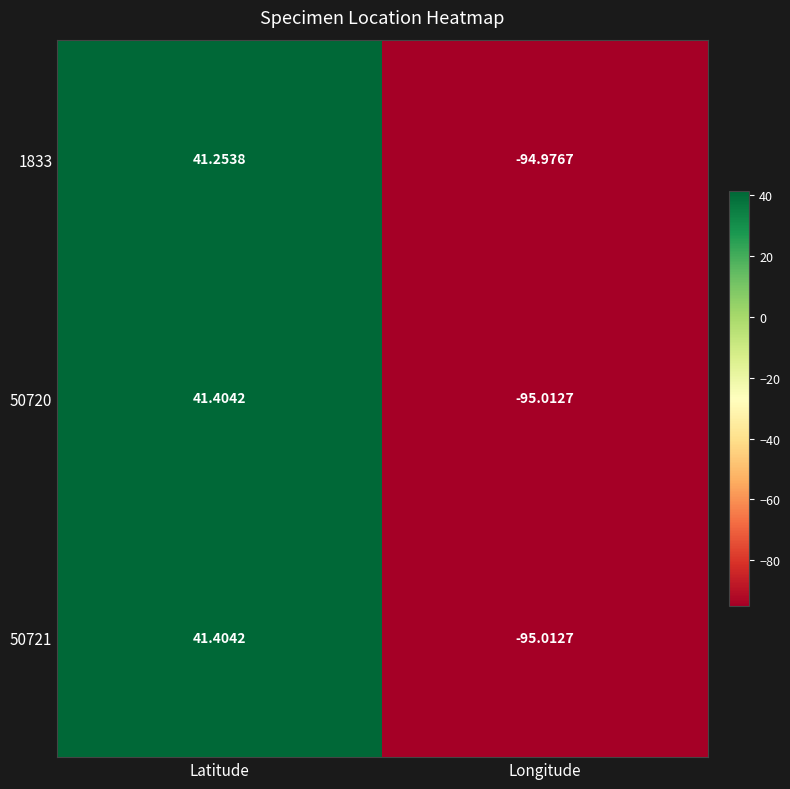

Rank the categories by 50720 value from highest to lowest.

Latitude, Longitude